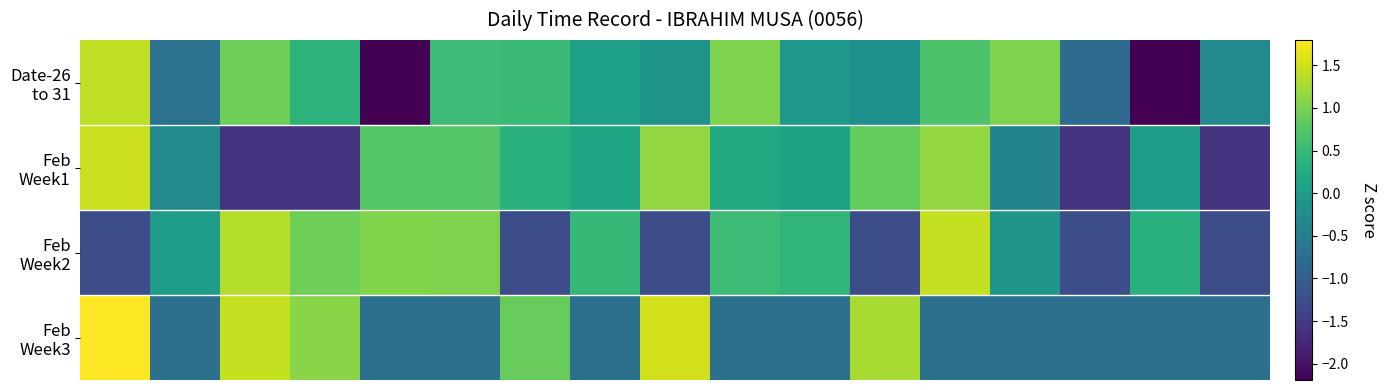

How many categories are shown in the chart?

17